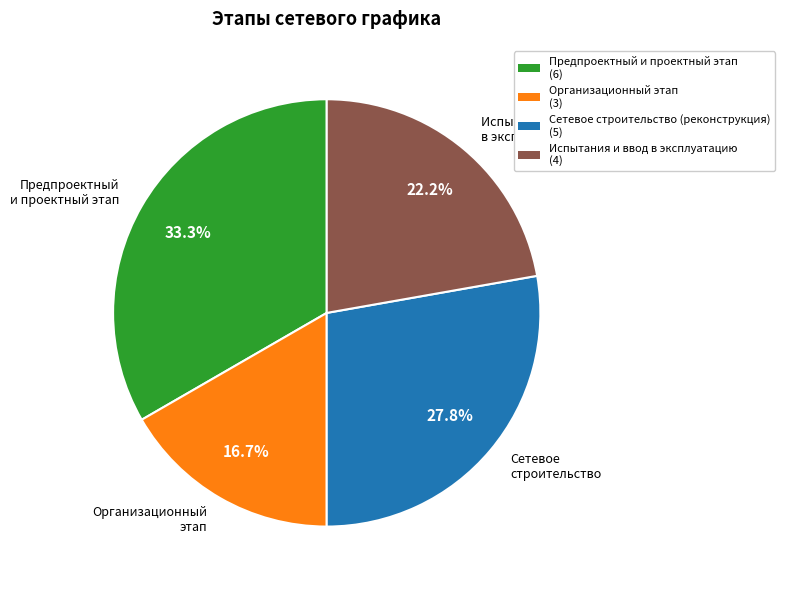

How many segments does this pie chart have?

4